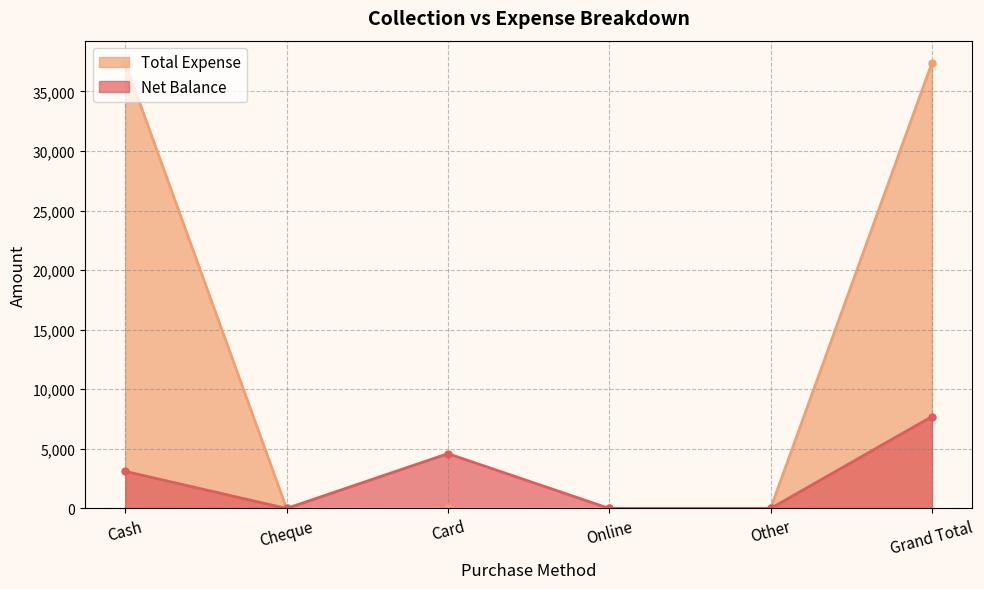

Reading left to right, extract all data points from this chart.

Net Balance: Cash=3115	Cheque=0	Card=4600	Online=0	Other=0	Grand Total=7715
Total Expense: Cash=37385	Cheque=0	Card=0	Online=0	Other=0	Grand Total=37385